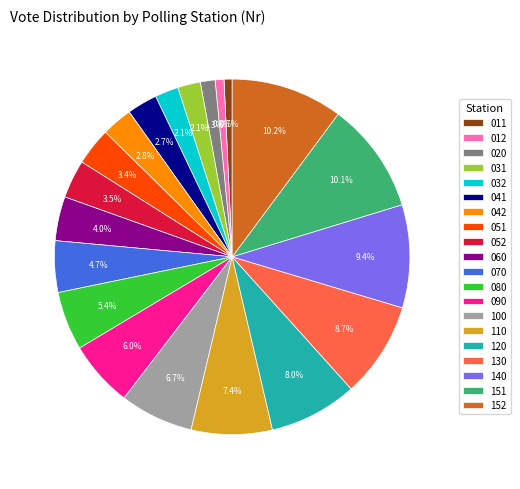

What is the ratio of the value at 080 to the value at 140?

0.6